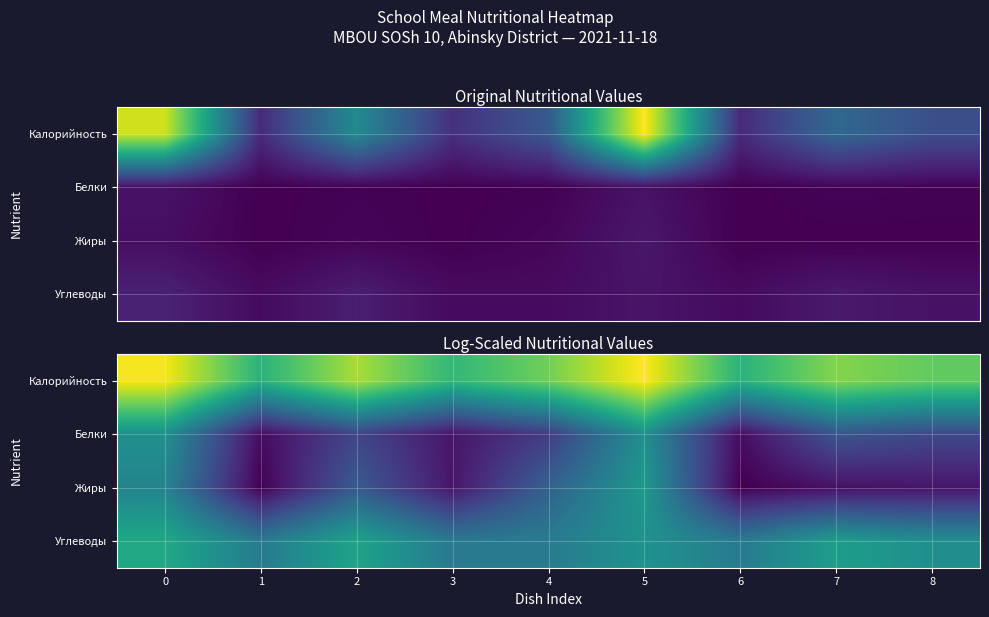

List the series in order of their peak value, lowest first.

Белки, Жиры, Углеводы, Калорийность